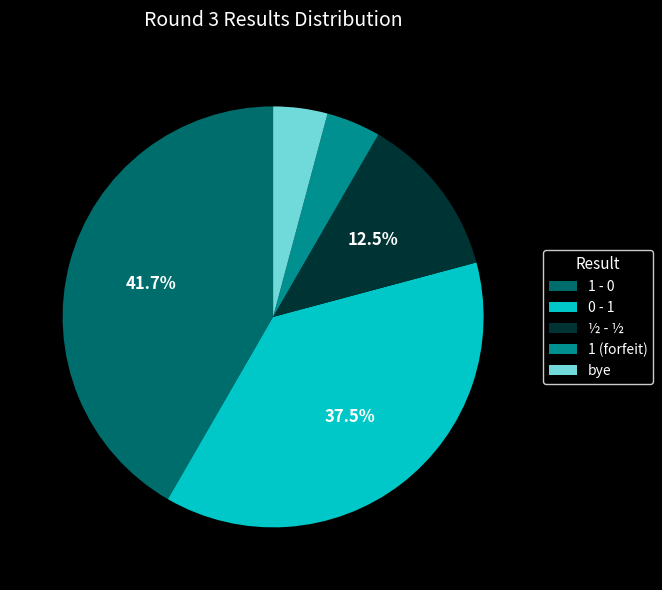

What is the ratio of the value at ½ - ½ to the value at 1 - 0?

0.3